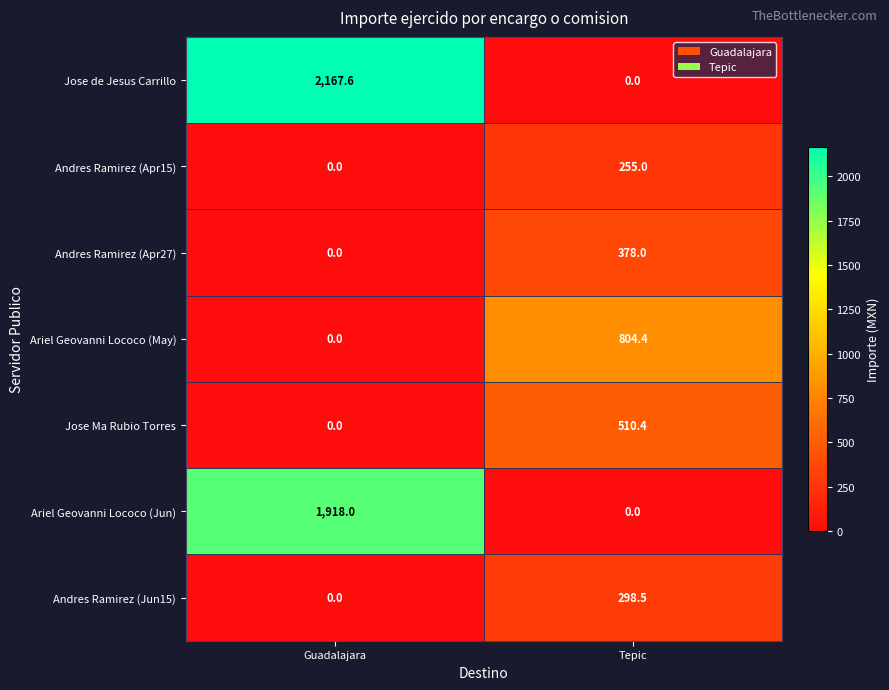

Rank the series by their maximum value, from highest to lowest.

Jose de Jesus Carrillo, Ariel Geovanni Lococo (Jun), Ariel Geovanni Lococo (May), Jose Ma Rubio Torres, Andres Ramirez (Apr27), Andres Ramirez (Jun15), Andres Ramirez (Apr15)